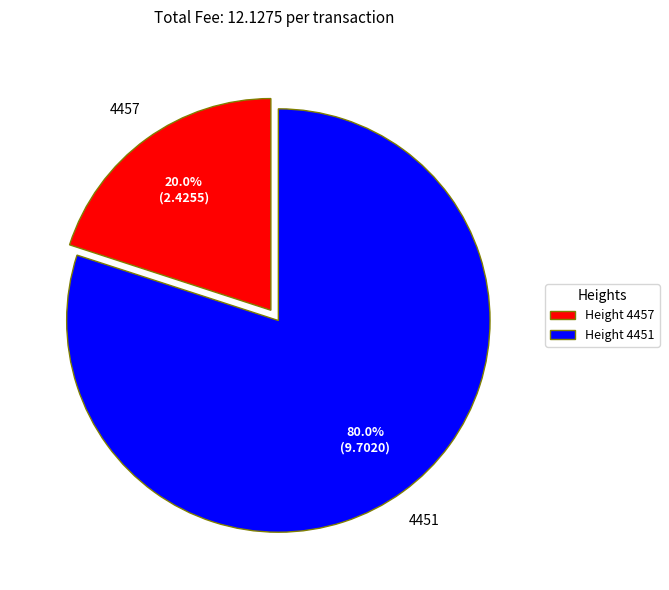

Rank the categories by value from lowest to highest.

Height 4457, Height 4451